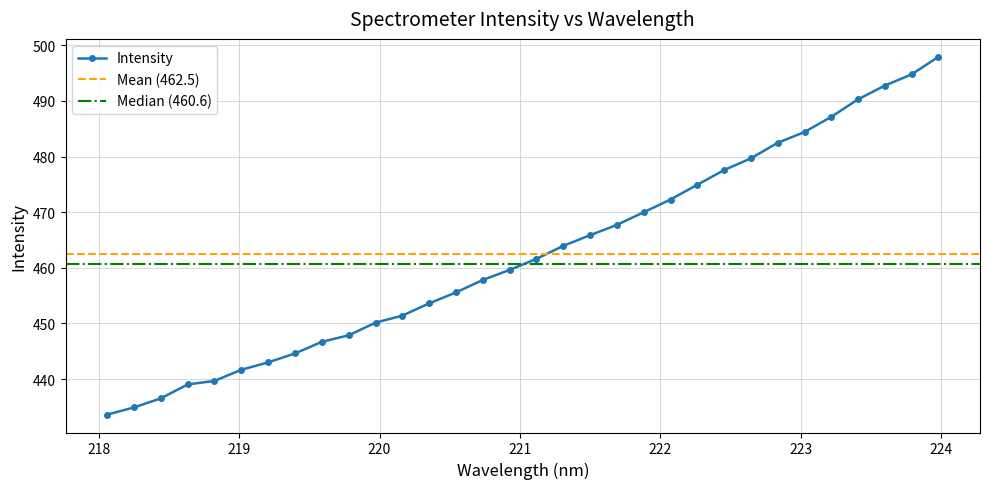

What is the change in value from 219.9712 to 223.9802?

+47.8